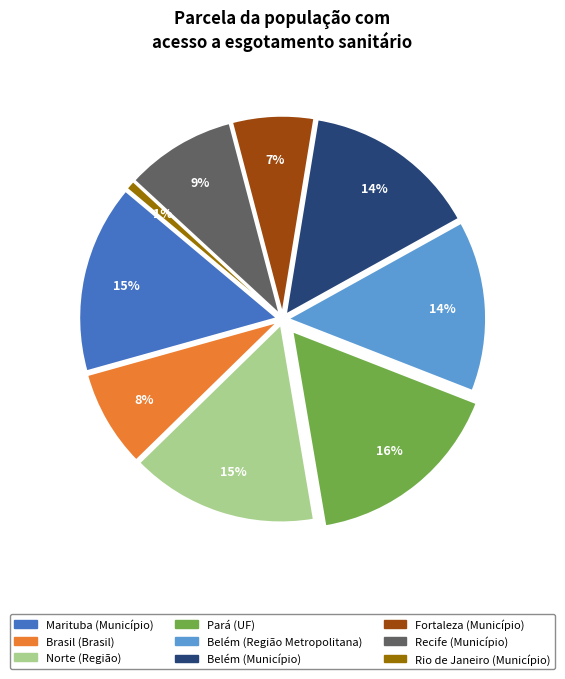

To the nearest percent, what portion does Belém (Município) represent?

14%